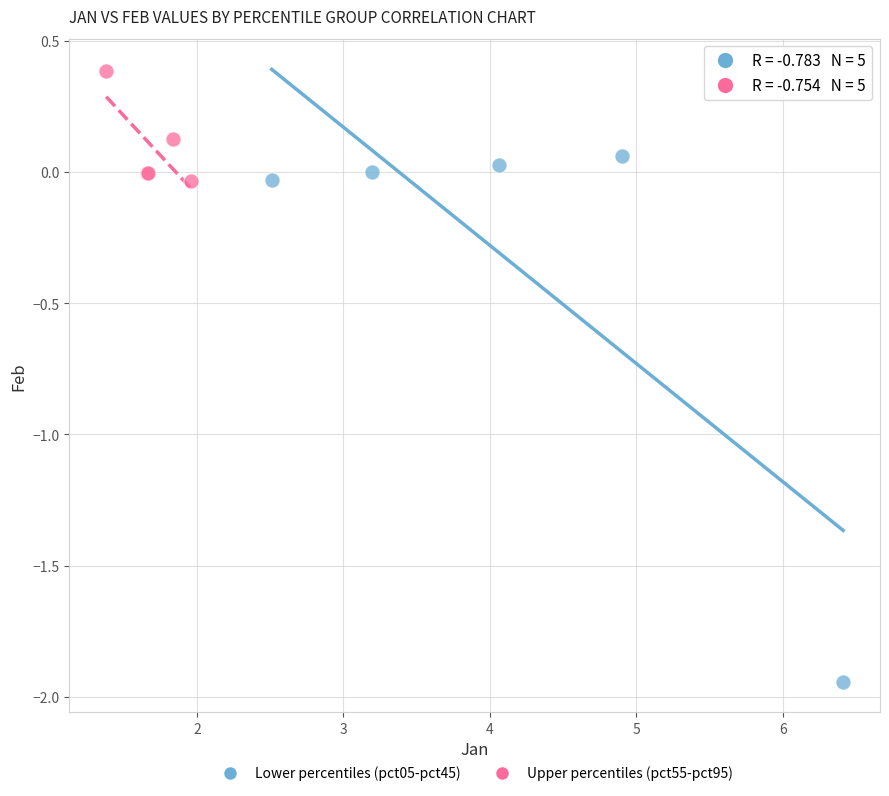

Which series has the largest Y range (max minus min)?

Lower percentiles (pct05-pct45)